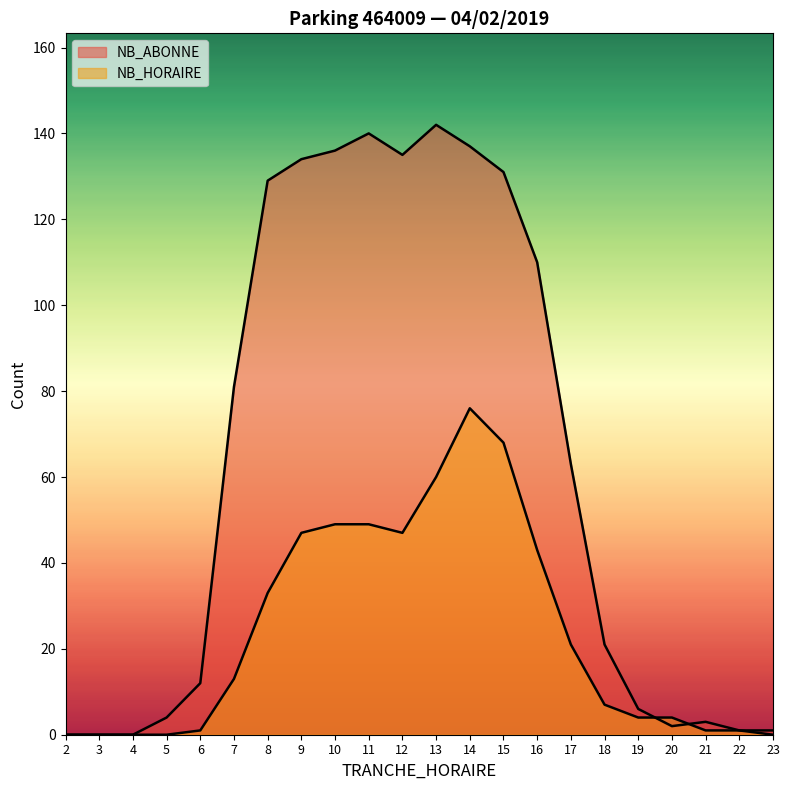

What are all the series names shown in the legend?

NB_ABONNE, NB_HORAIRE